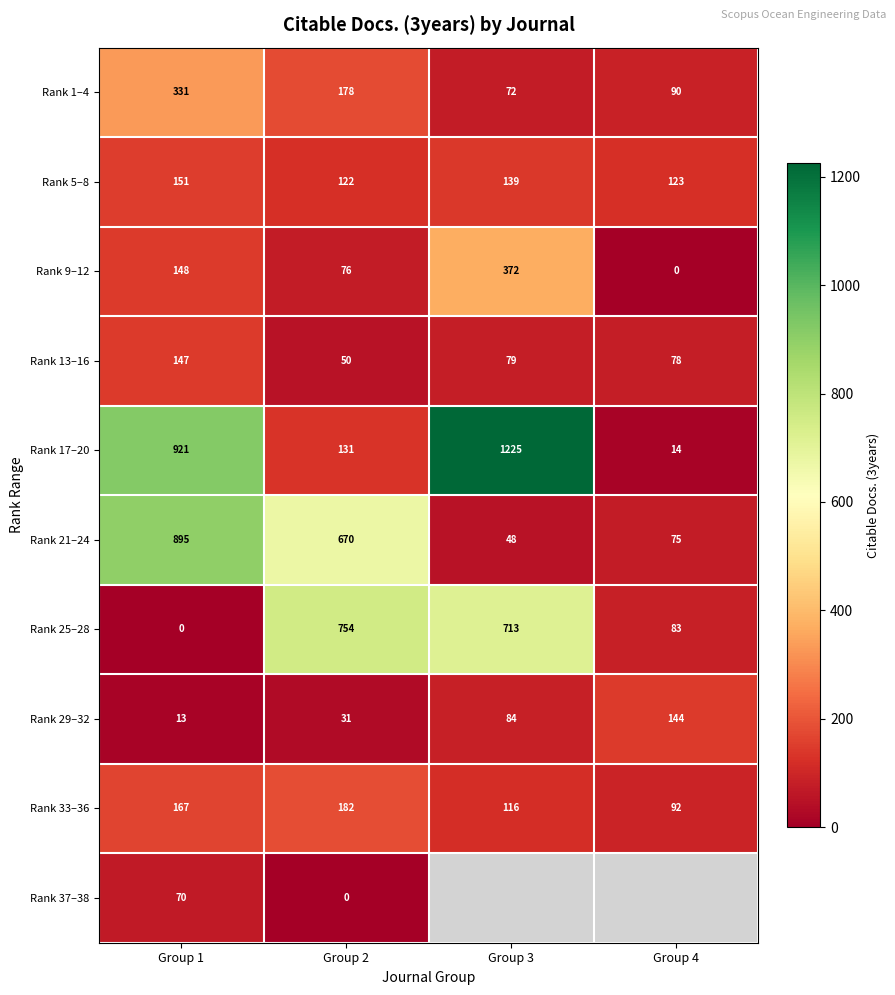

How many values in Rank 9–12 are above zero?

3